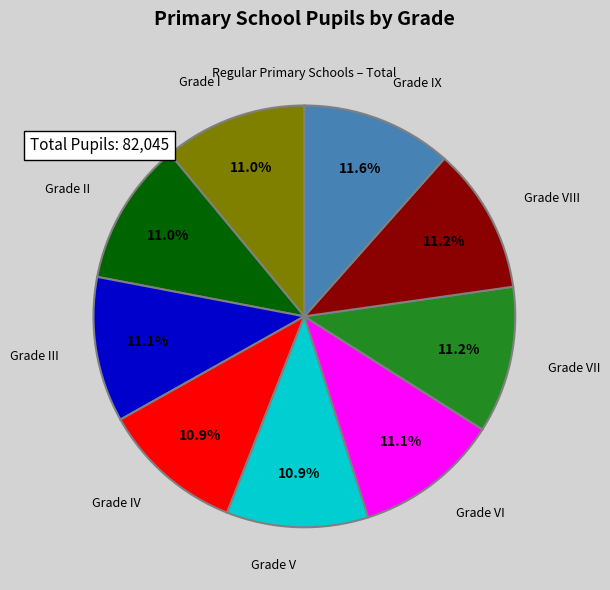

Is there a majority slice in this chart?

No